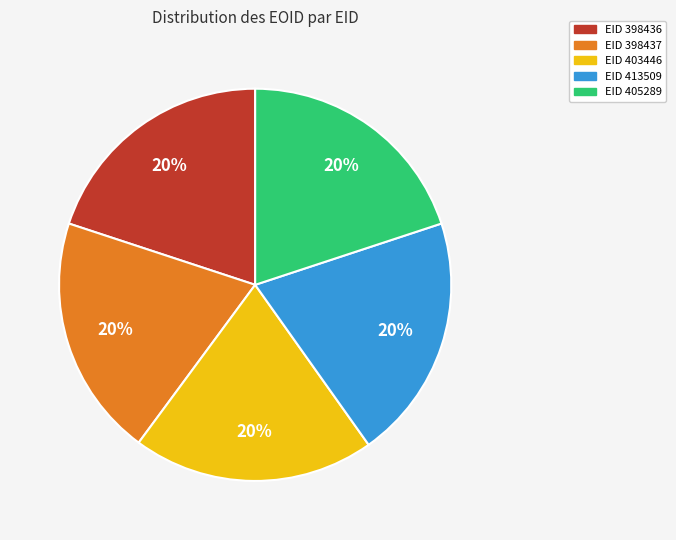

Does any single category account for the majority?

No